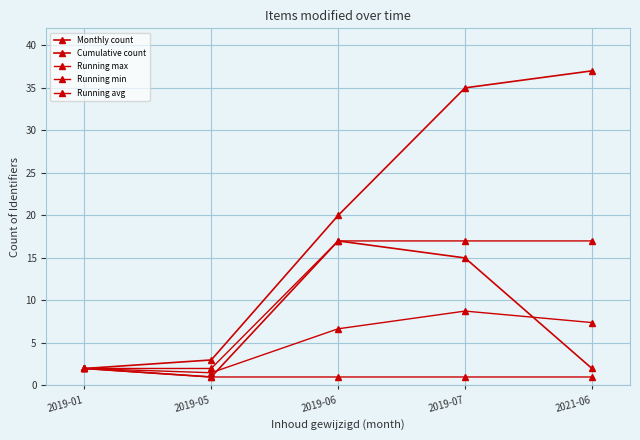

How many lines are shown in the chart?

5